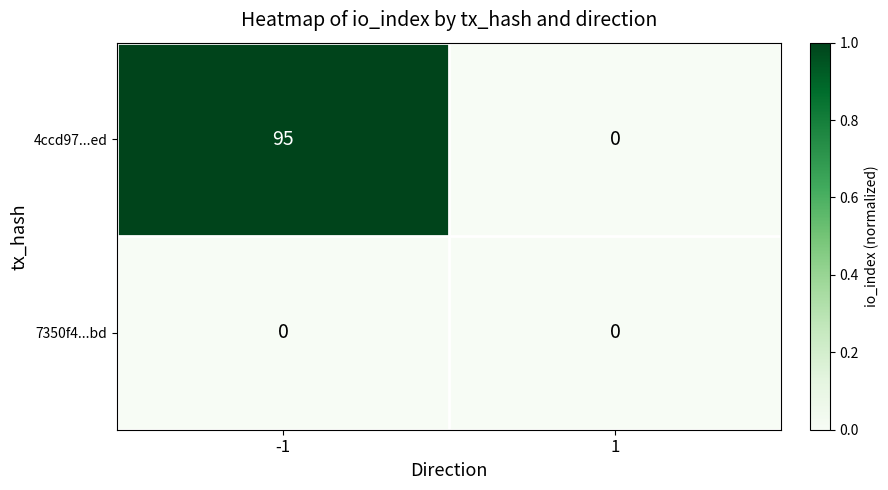

What is the sum of all 4ccd97...ed values?

95